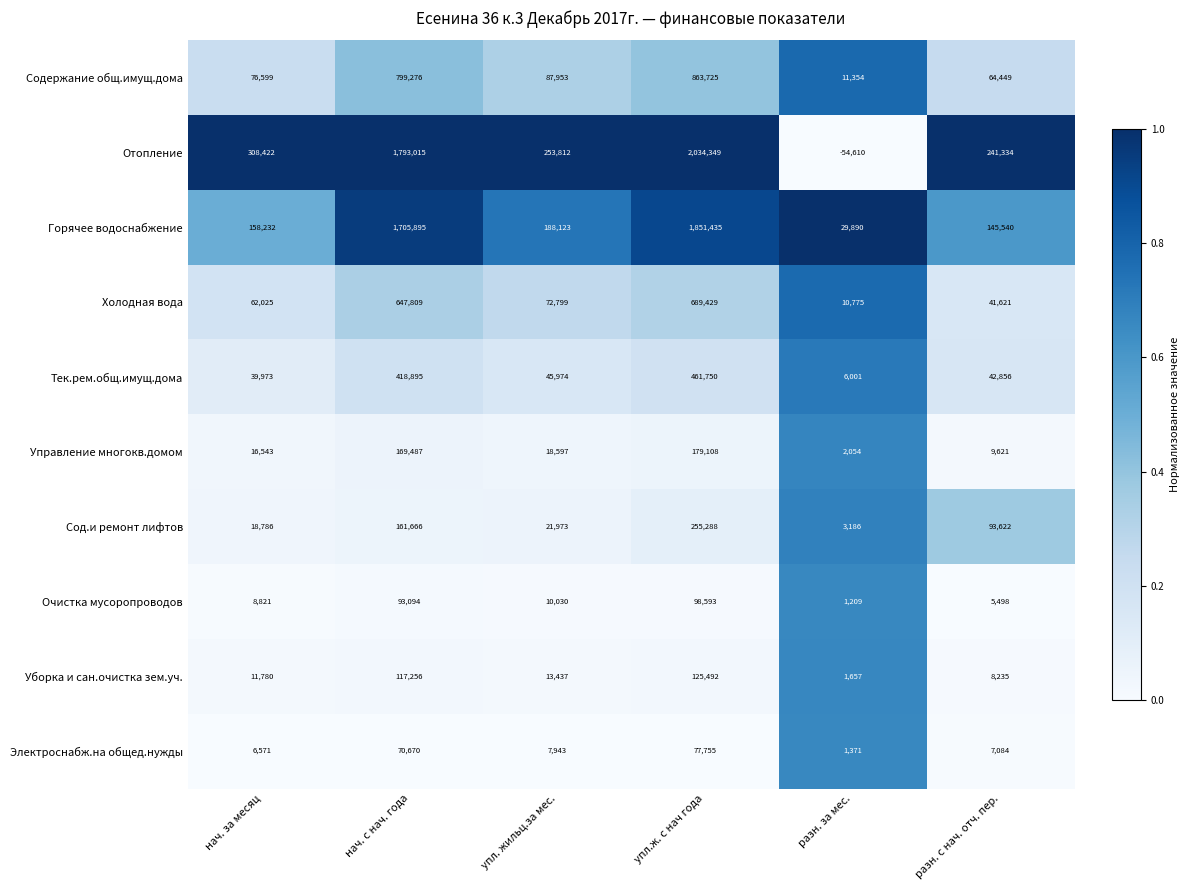

Which label corresponds to the smallest value in the chart?

разн. за мес.